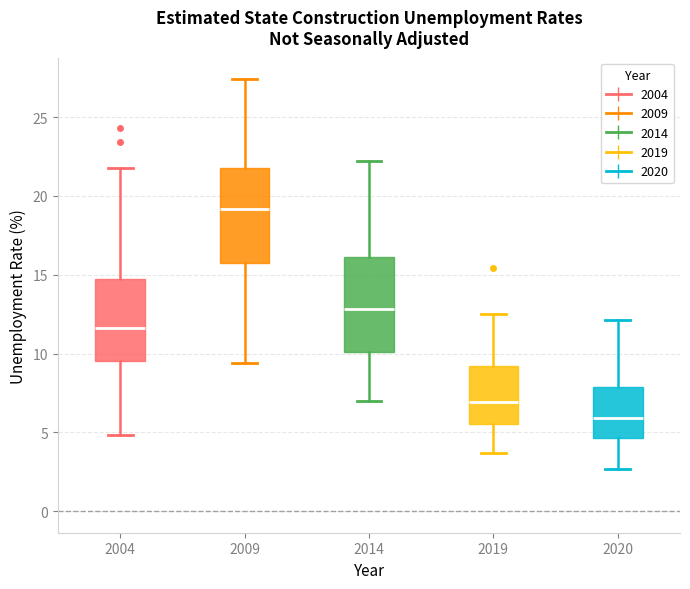

Reading left to right, read every box against the y-axis: the position of its median line, the range the box covers, and the ends of its whiskers. The values are not printed on the chart, so give them approximately, as read against the axis.

2004: median 11.5, box 9.5 to 14.5, whiskers 5.0 to 22.0
2009: median 19.0, box 16.0 to 22.0, whiskers 9.5 to 27.5
2014: median 13.0, box 10.0 to 16.0, whiskers 7.0 to 22.0
2019: median 7.0, box 5.5 to 9.0, whiskers 3.5 to 12.5
2020: median 6.0, box 4.5 to 8.0, whiskers 2.5 to 12.0